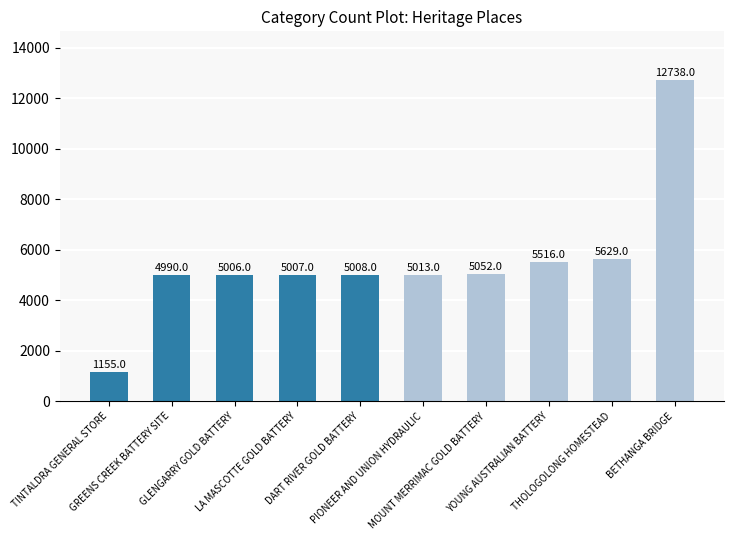

At which label is the value closest to 6946?

THOLOGOLONG HOMESTEAD